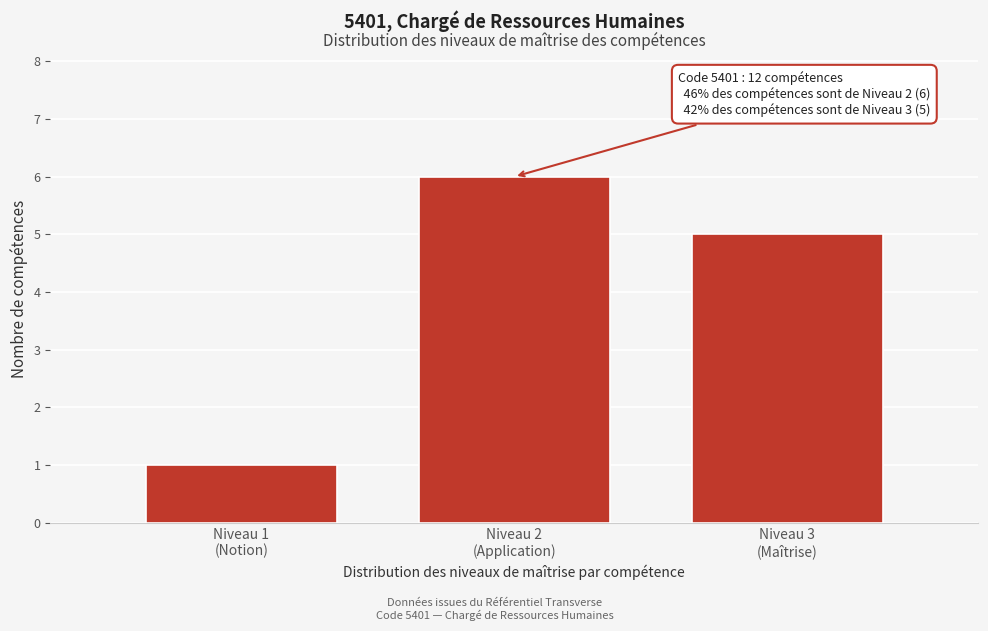

Reading right to left, what are all the values shown in this chart?

5	6	1